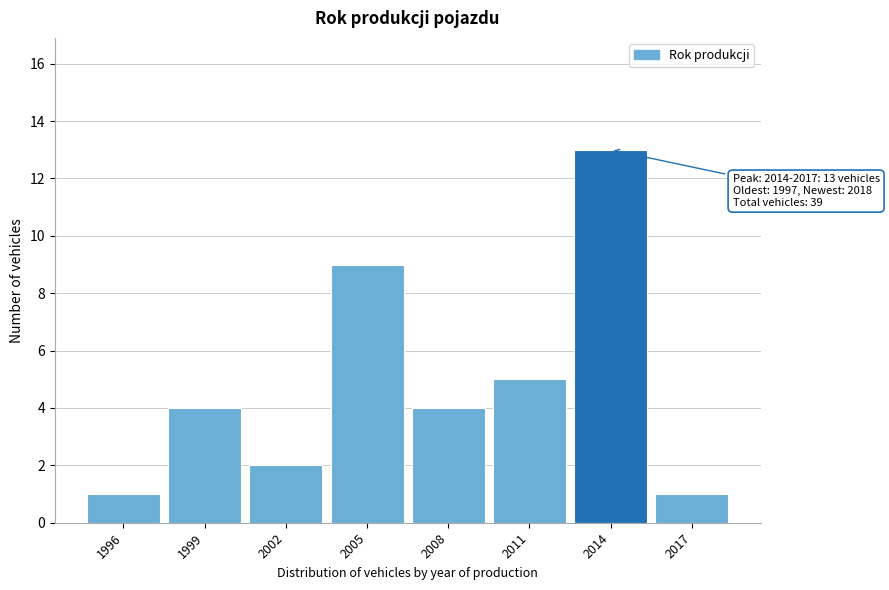

Reading left to right, extract all data points from this chart.

1	4	2	9	4	5	13	1